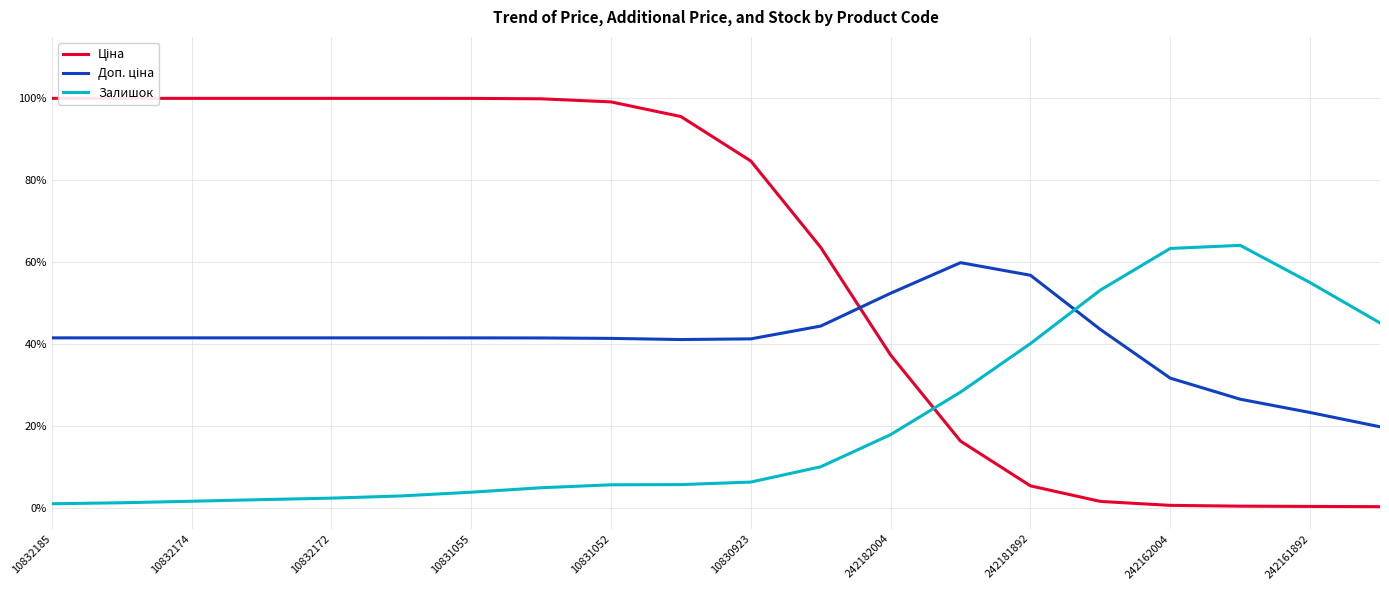

What value does the Доп. ціна series have at 19?

0.2